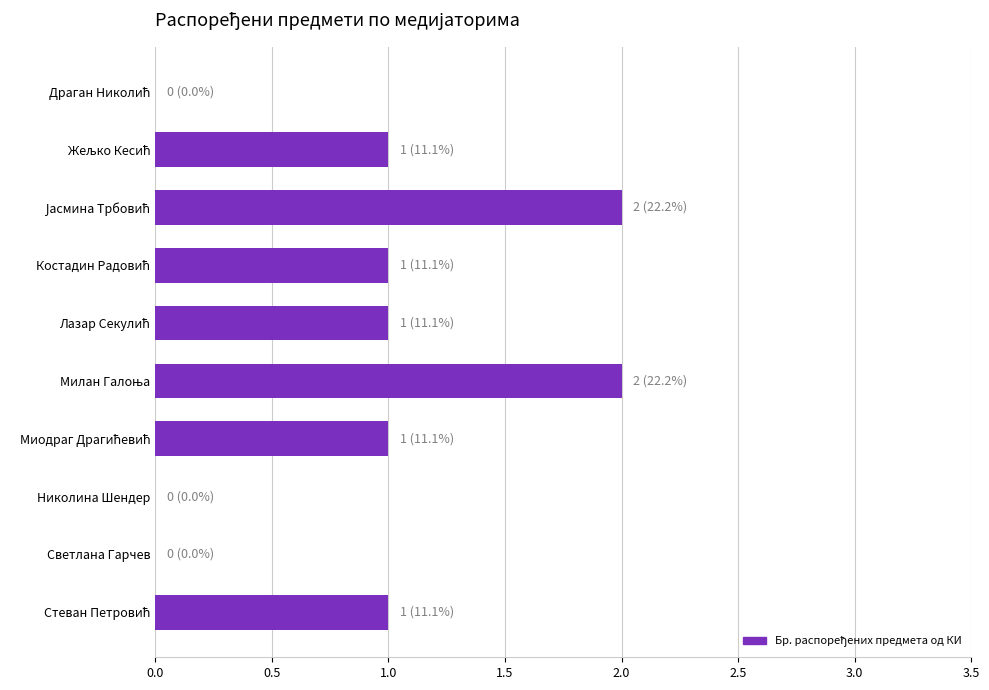

What is the average value?

1